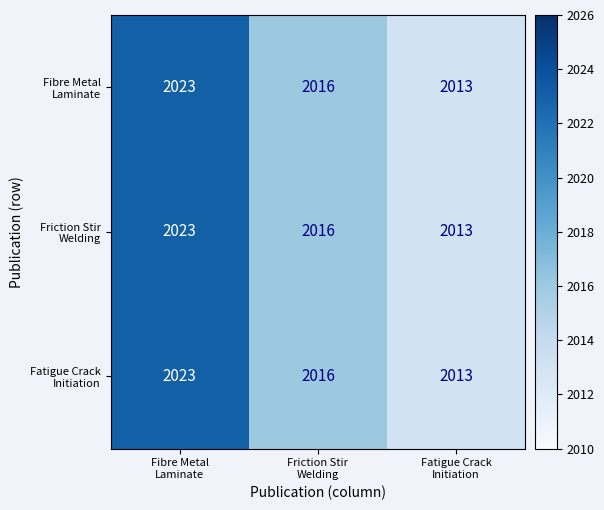

How many series are shown in this chart?

3